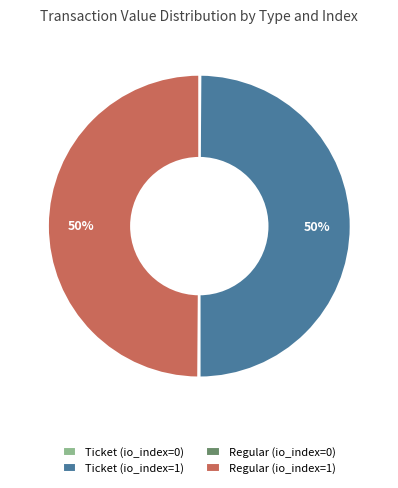

To the nearest percent, what portion does Ticket (io_index=1) represent?

50%